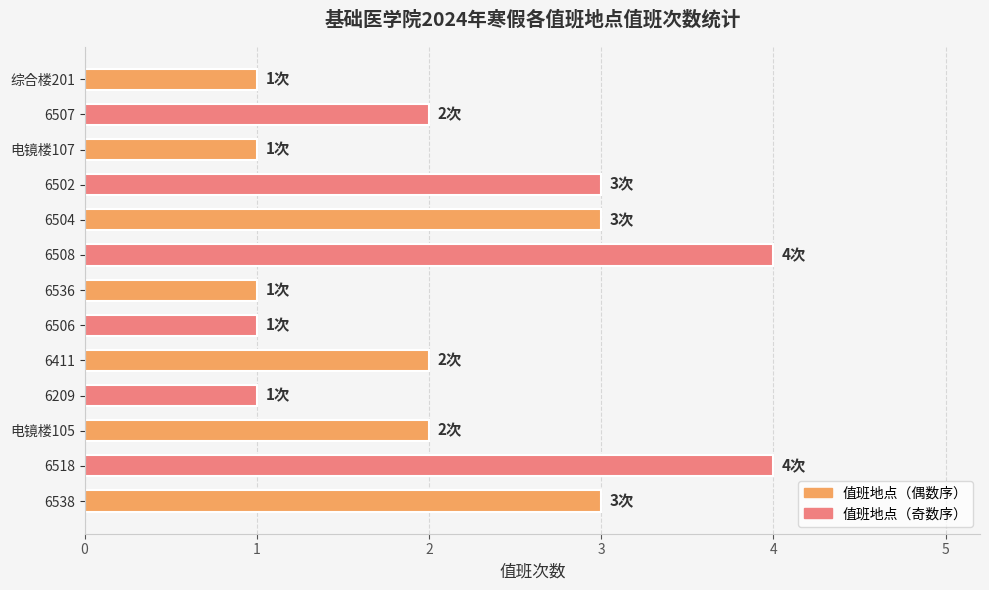

What is the difference between the second highest and minimum values?

3